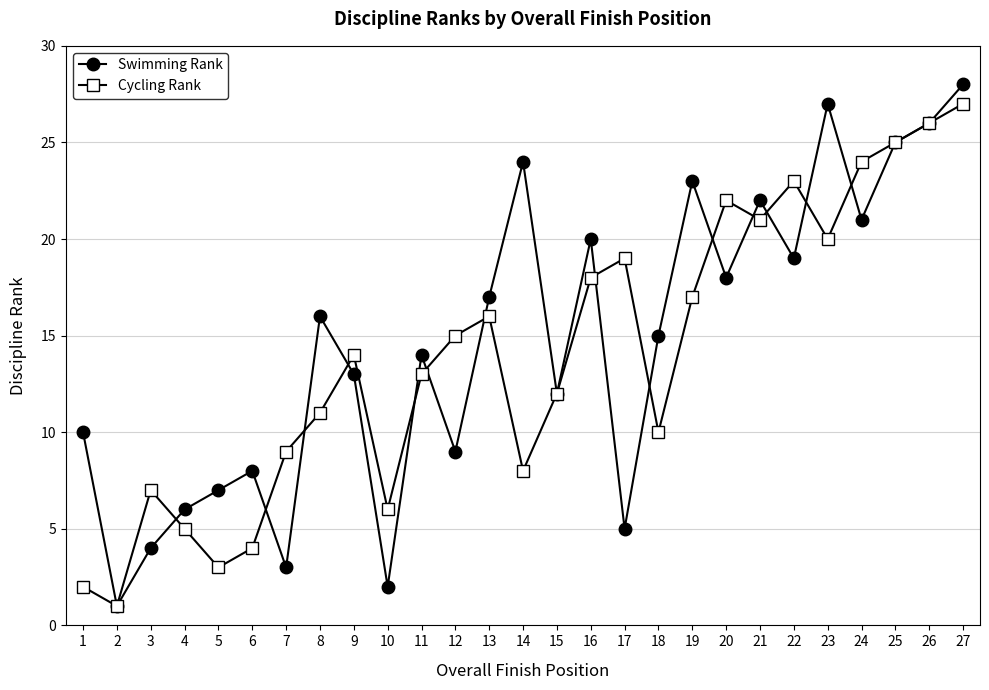

At which category does Cycling Rank reach its first local peak?

3